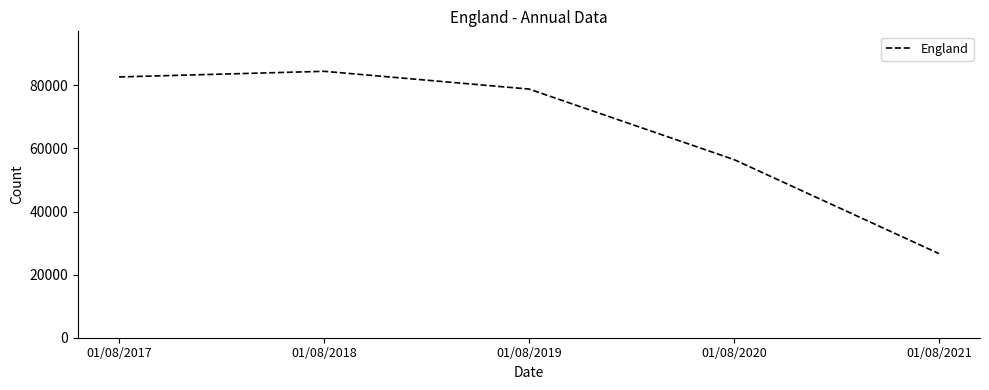

Where is the data nearest to the value 55563?

01/08/2020